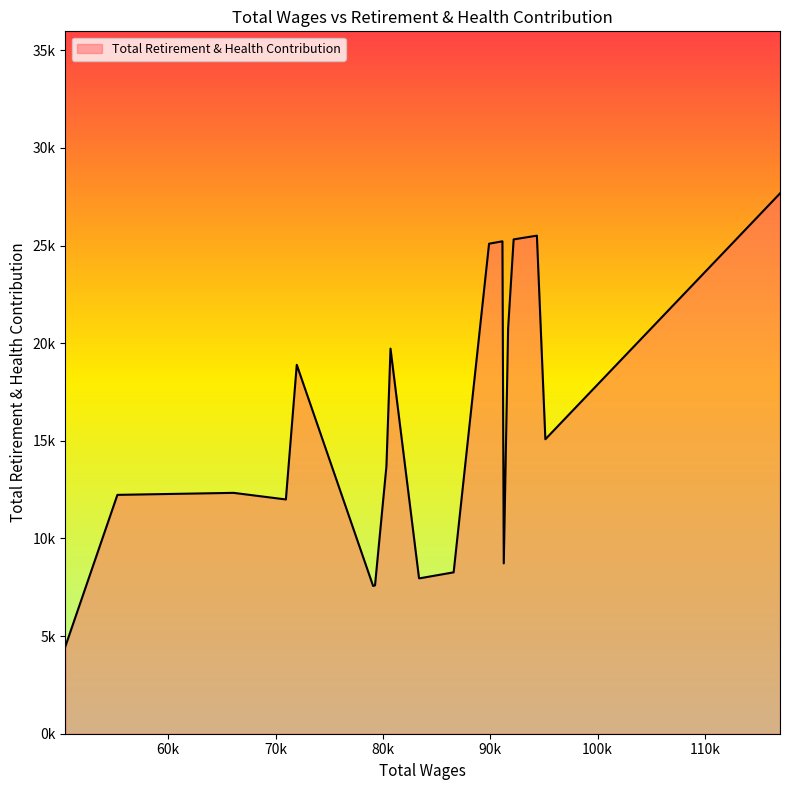

Does the chart display data point markers on the line(s)?

No